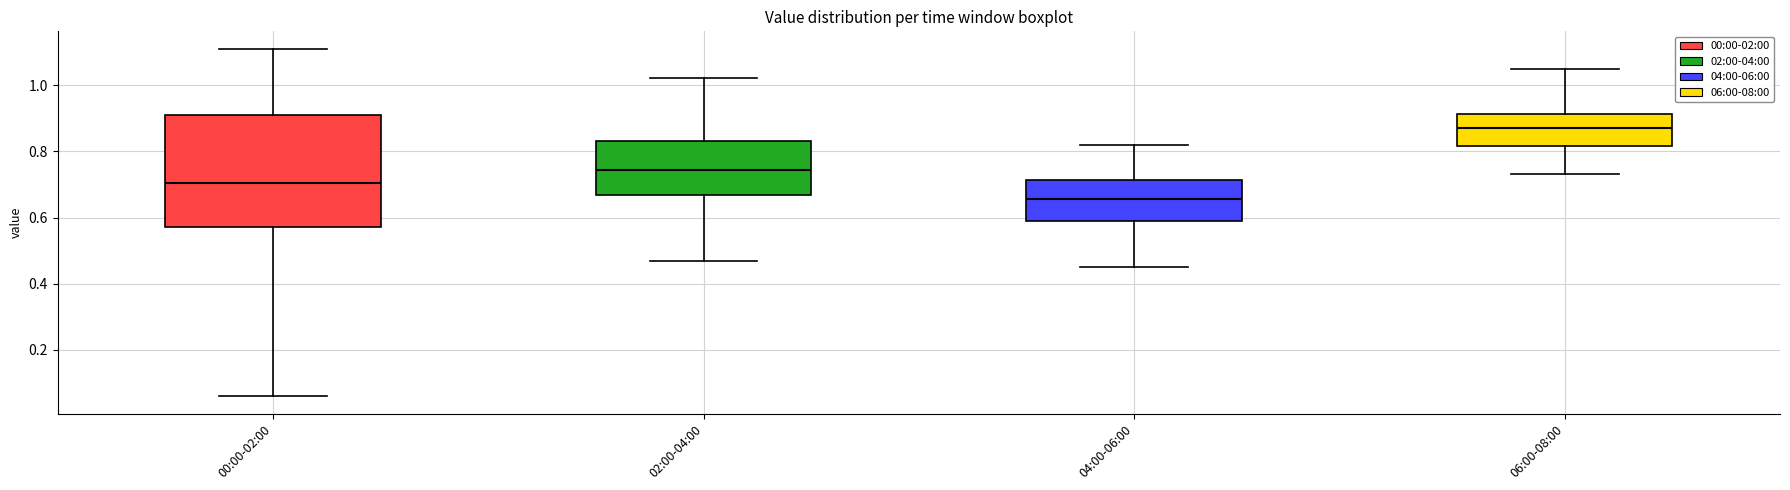

Reading left to right, read every box against the y-axis: the position of its median line, the range the box covers, and the ends of its whiskers. The values are not printed on the chart, so give them approximately, as read against the axis.

00:00-02:00: median 0.70, box 0.58 to 0.92, whiskers 0.06 to 1.12
02:00-04:00: median 0.74, box 0.66 to 0.84, whiskers 0.48 to 1.02
04:00-06:00: median 0.66, box 0.60 to 0.72, whiskers 0.46 to 0.82
06:00-08:00: median 0.88, box 0.82 to 0.92, whiskers 0.74 to 1.06